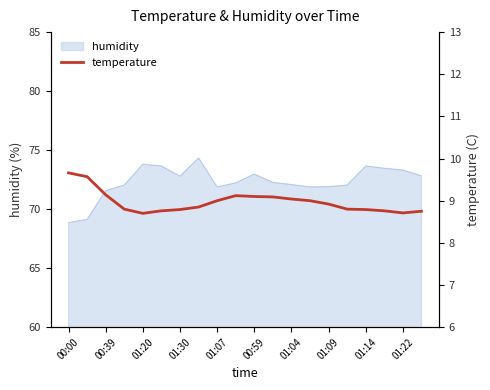

What is the maximum value for humidity?

74.3